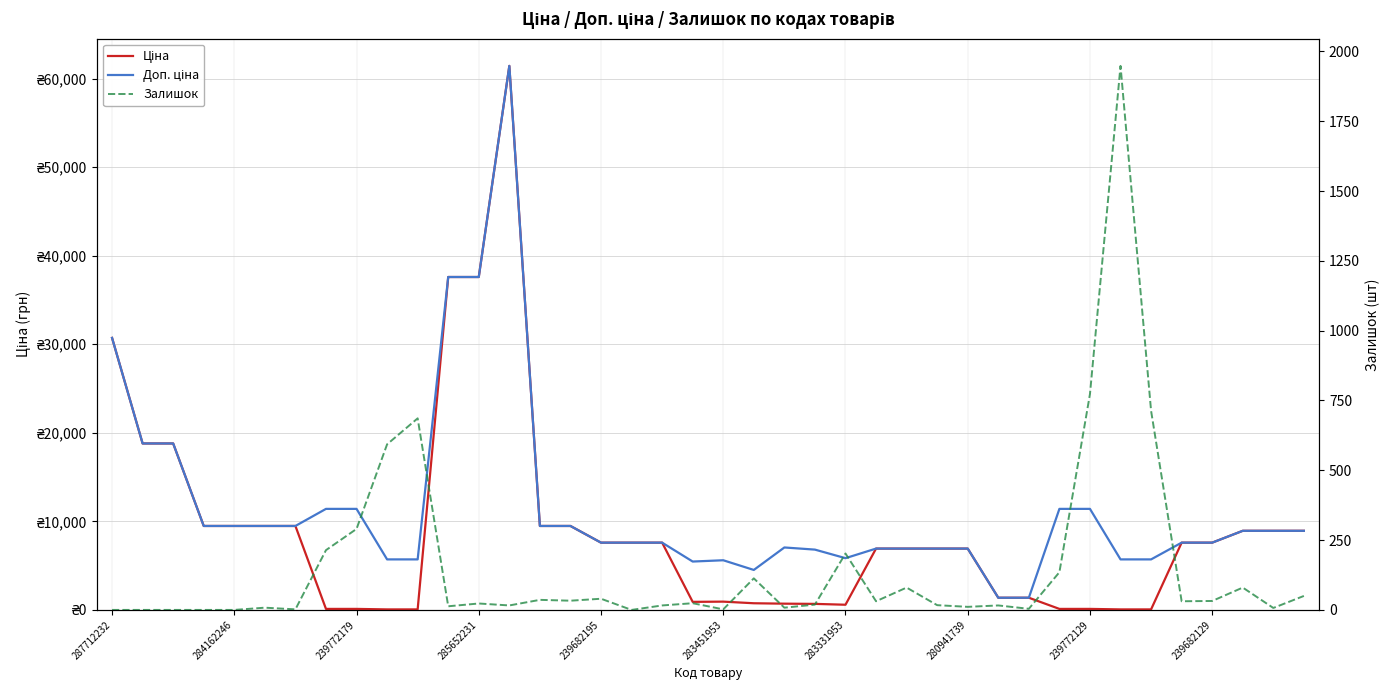

What is the sum of all Доп. ціна values?

460798.3